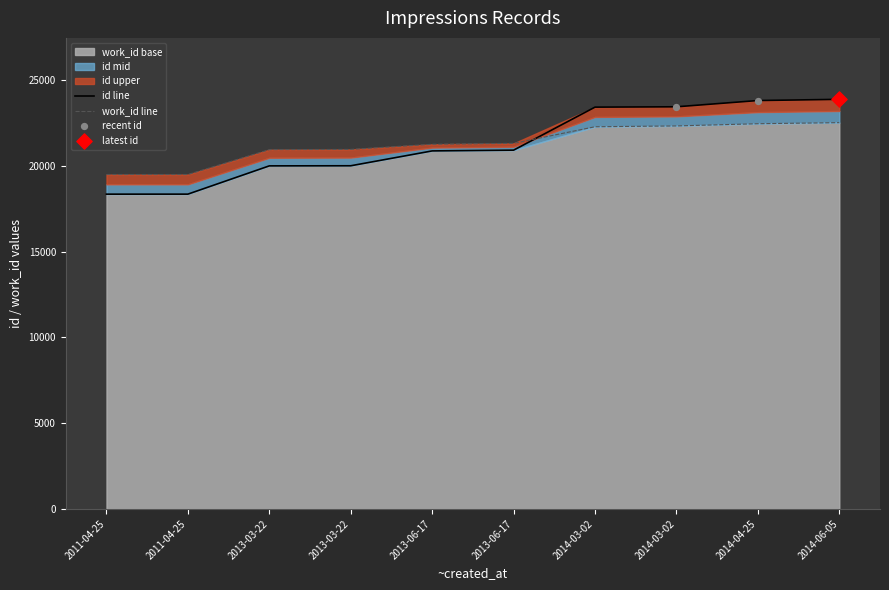

Which series reaches the maximum Y coordinate?

id